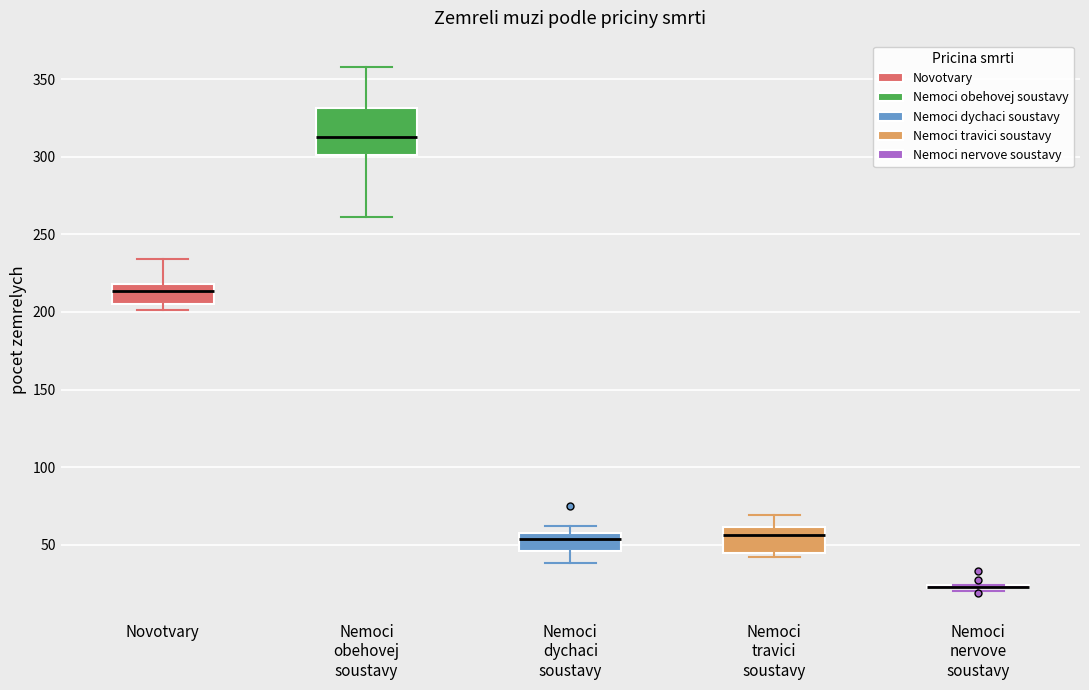

Comparing the boxes themselves (not the whiskers), which one is the tallest?

Nemoci obehovej soustavy